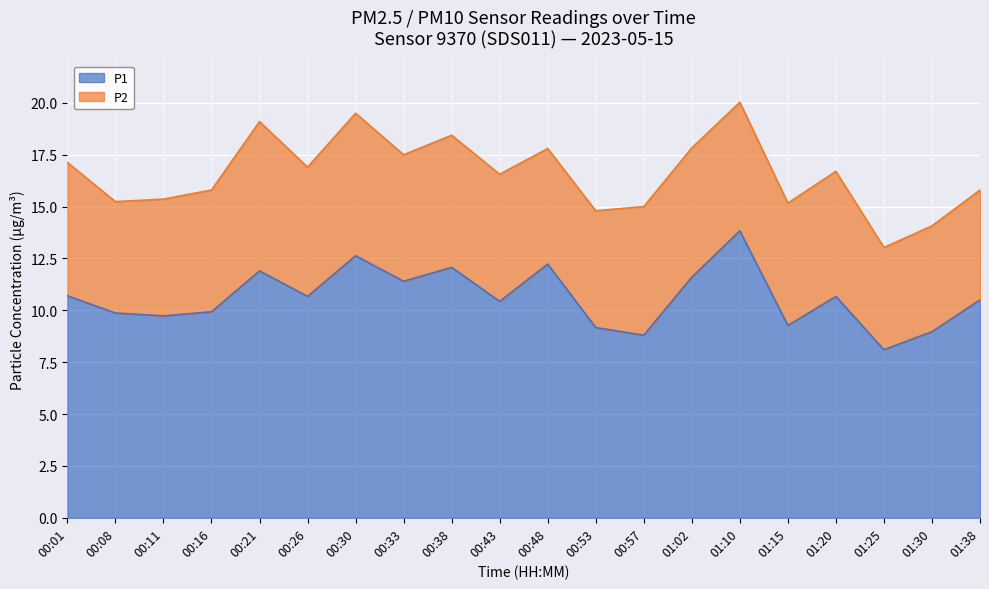

What is the total value across all series at 00:57?

15.0